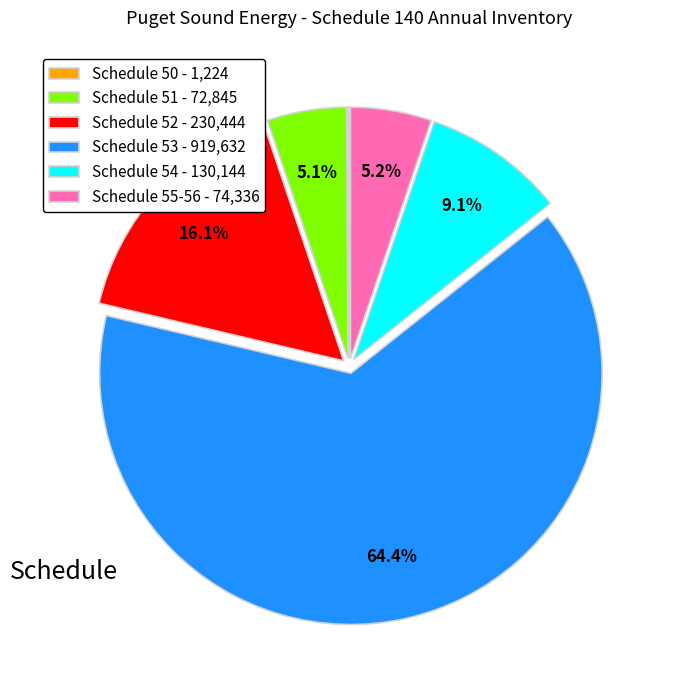

Combined, what portion of the pie is Schedule 51 - 72,845 and Schedule 52 - 230,444?

21.2%